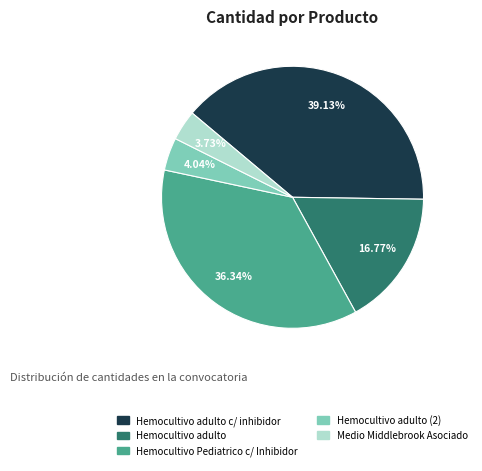

Combined, do Hemocultivo adulto (2) and Medio Middlebrook Asociado account for over 50%?

No